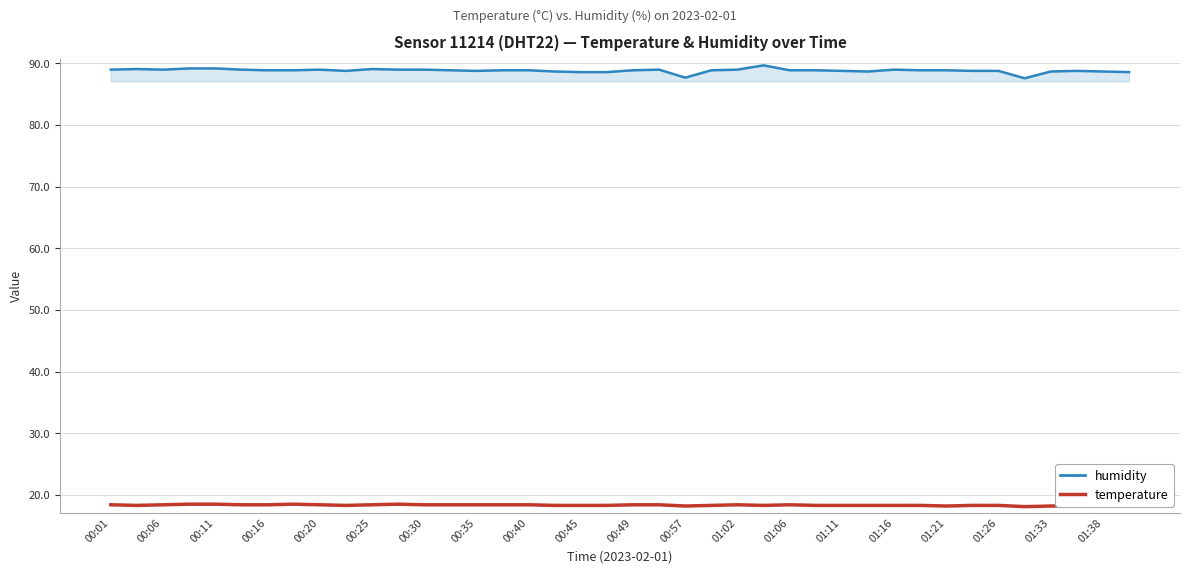

Which series has the widest spread of values?

humidity